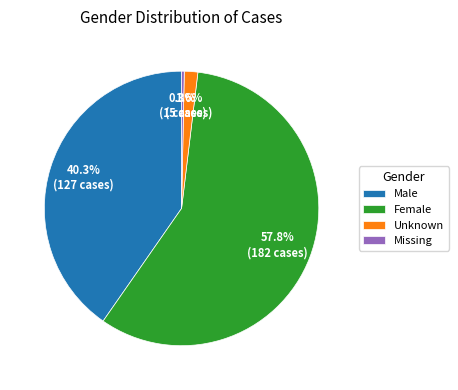

What is the smallest slice in the pie chart?

Missing